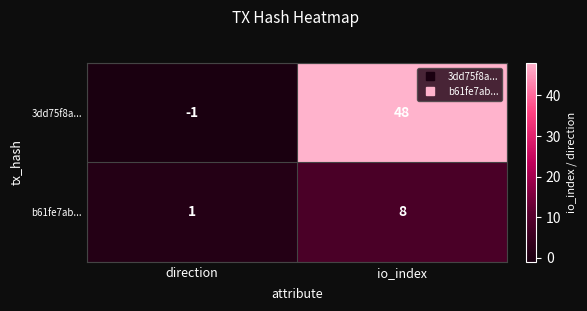

List the series in order of their overall mean, highest first.

3dd75f8a..., b61fe7ab...